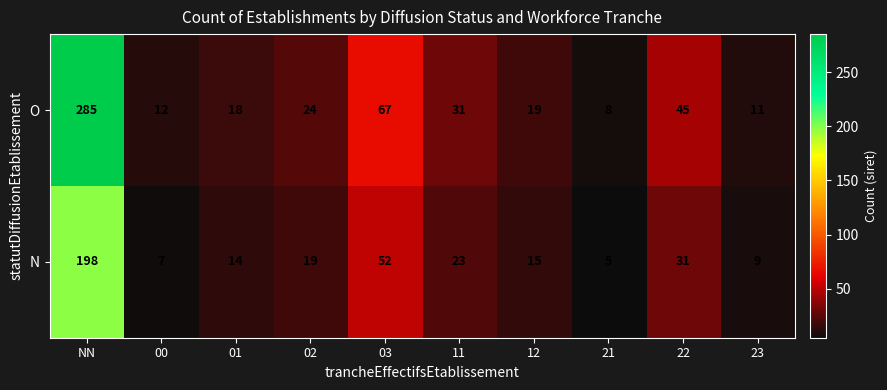

What is the average value of the N series?

37